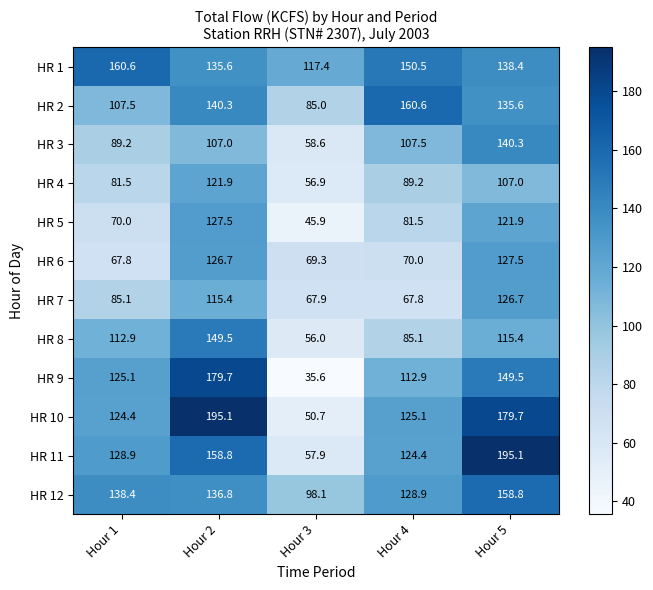

What is the minimum value for HR 6?

67.8